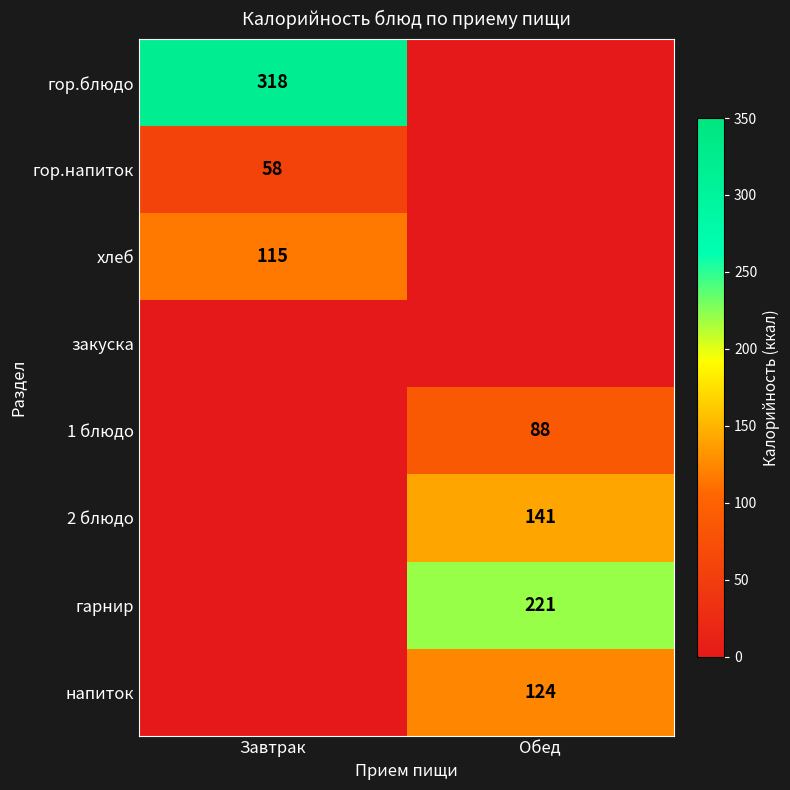

The value of 1 блюдо at Обед is 140. True or false?

False